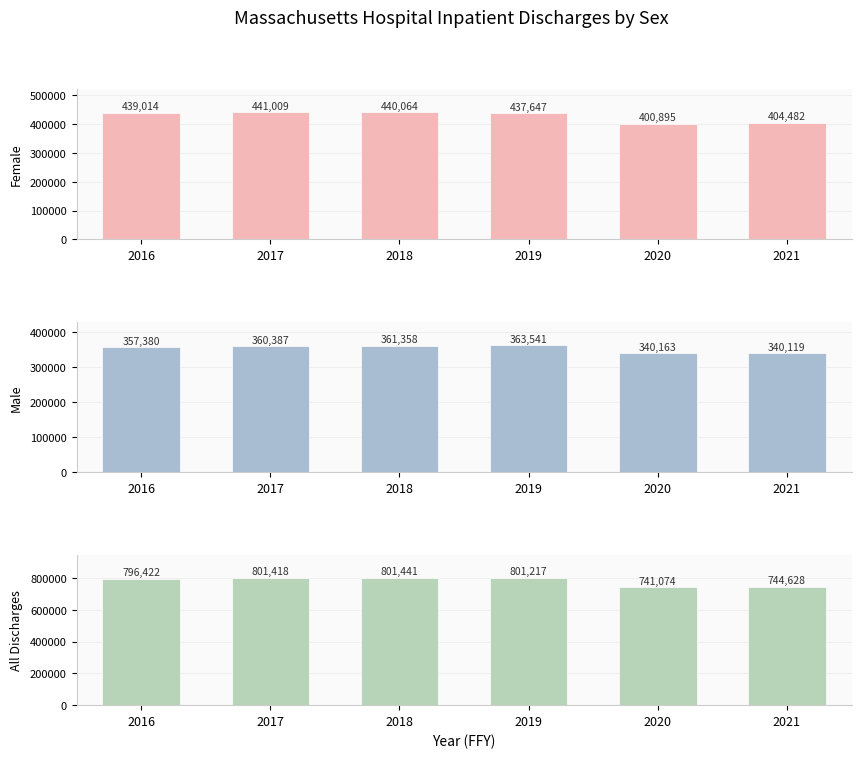

What is the smallest value displayed?

340119